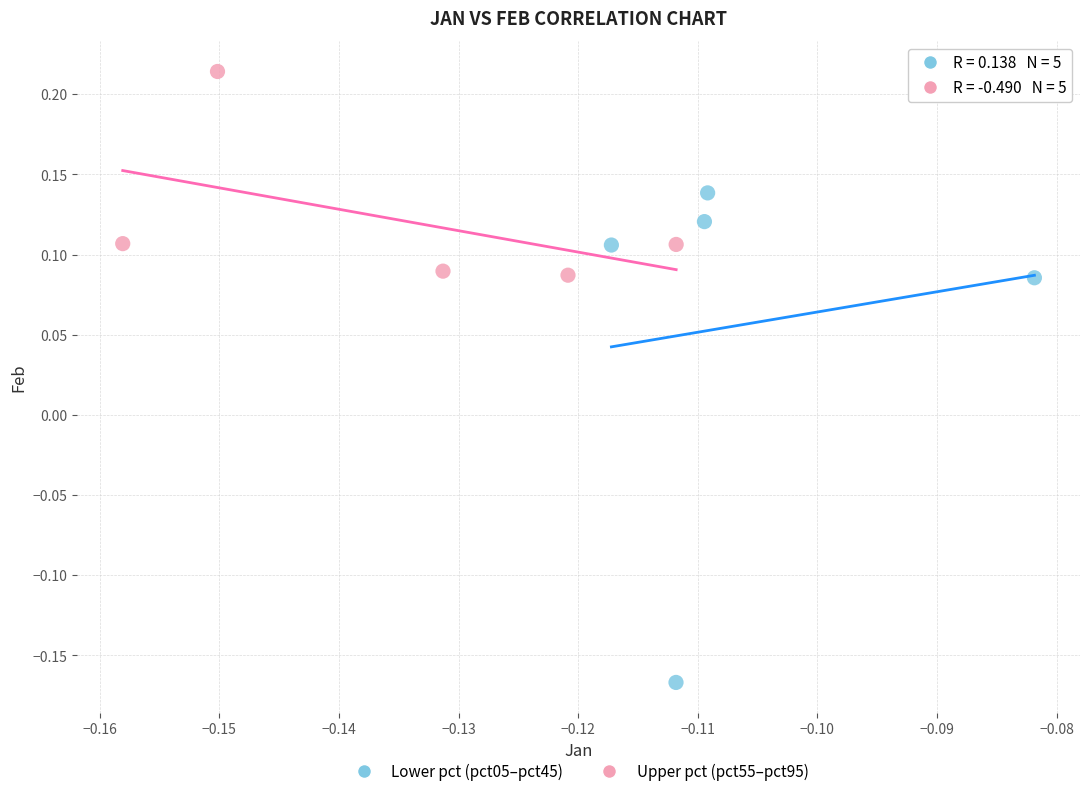

Which series reaches the minimum Y coordinate?

Lower pct (pct05–pct45)